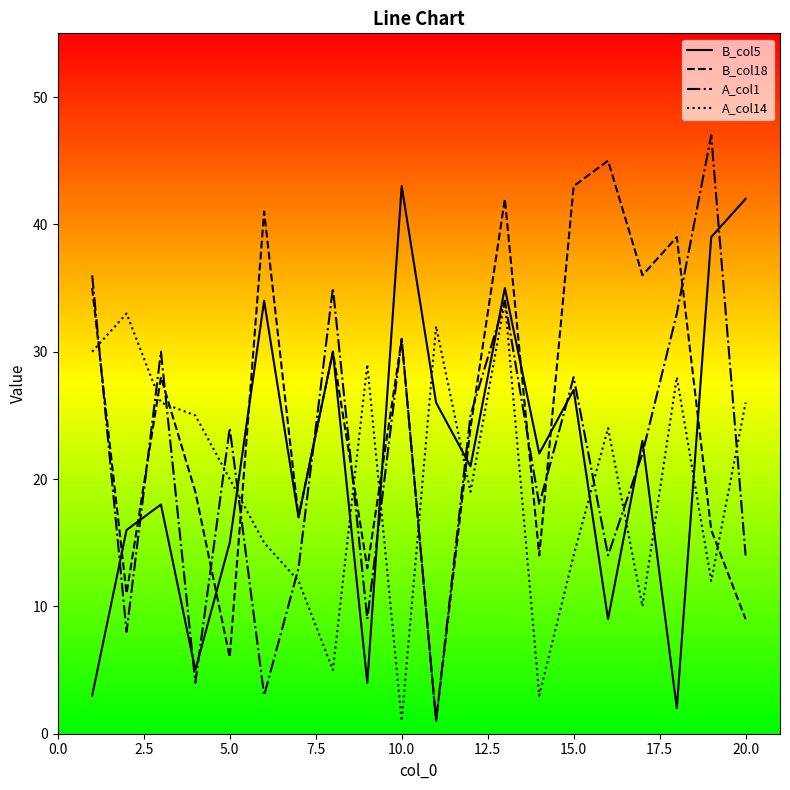

What is the maximum value shown in the chart?

47